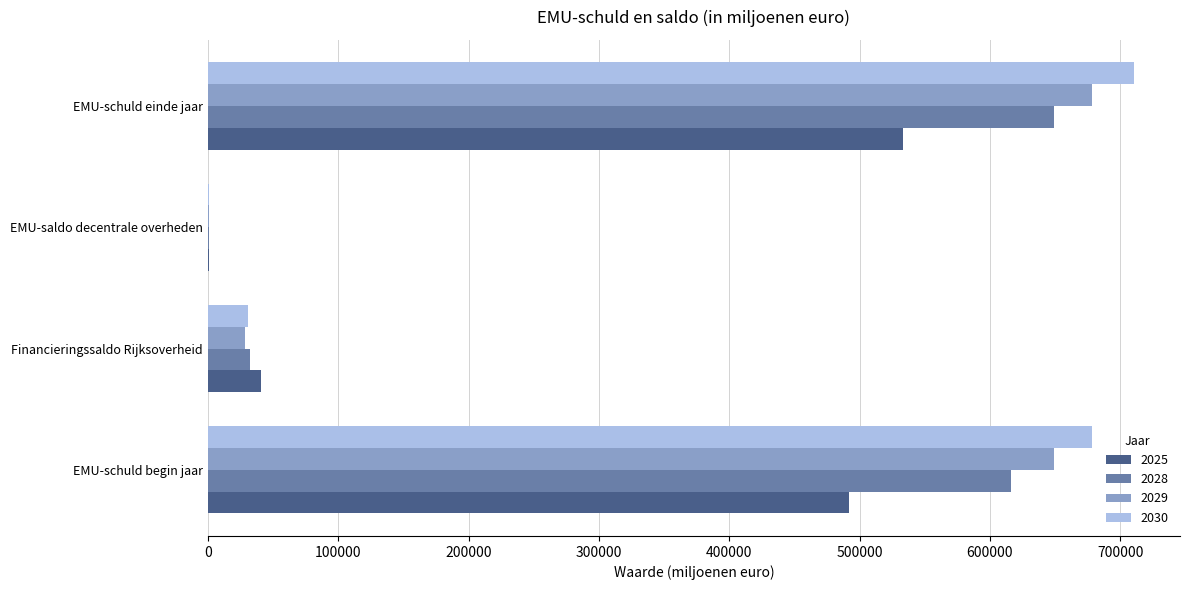

Is the value of 2028 at EMU-saldo decentrale overheden greater than the value of 2030 at EMU-schuld begin jaar?

No